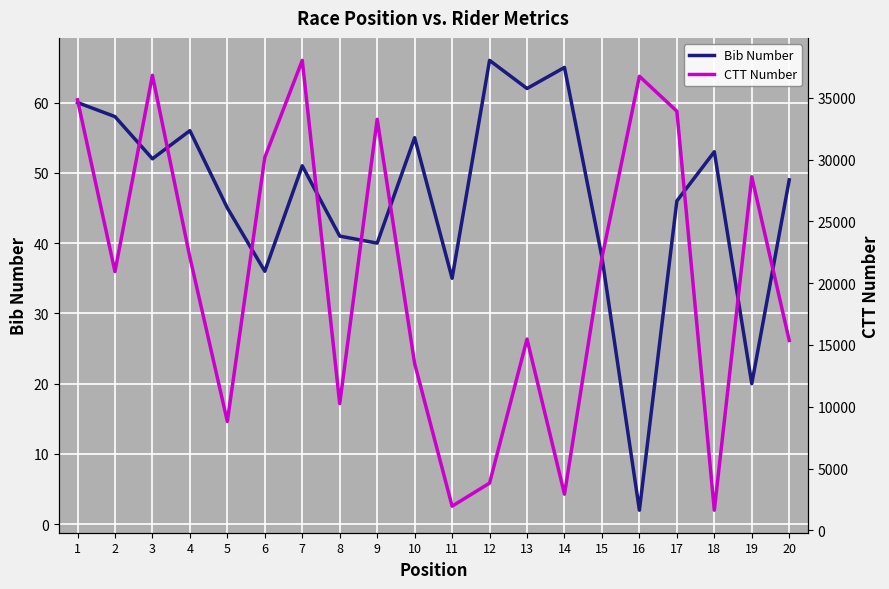

Reading left to right, what are all the values shown in this chart?

Bib Number: 60	58	52	56	45	36	51	41	40	55	35	66	62	65	38	2	46	53	20	49
CTT Number: 34847	20943	36833	22107	8811	30185	38042	10256	33272	13502	1951	3820	15481	2922	22057	36756	33927	1623	28621	15369